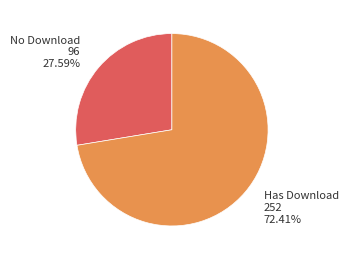

Which slice is the smallest?

No Download